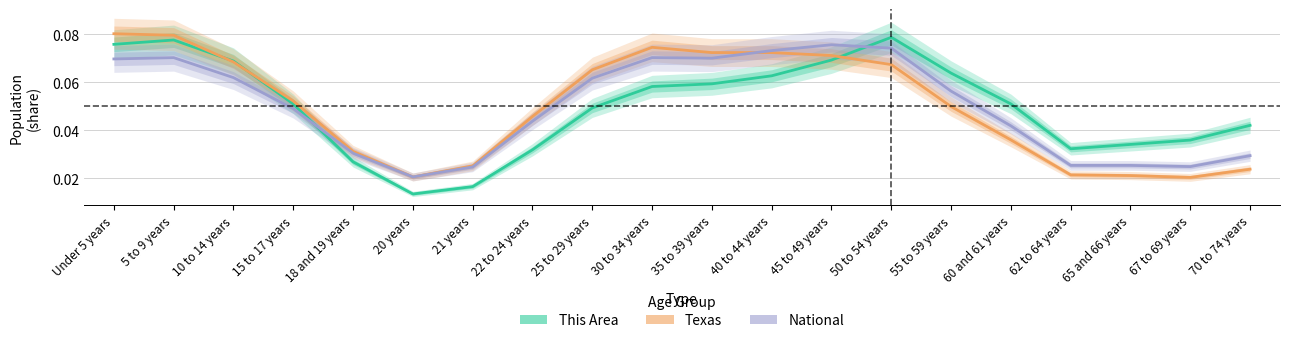

Is the value of Texas at 18 and 19 years greater than the value of This Area at 60 and 61 years?

No